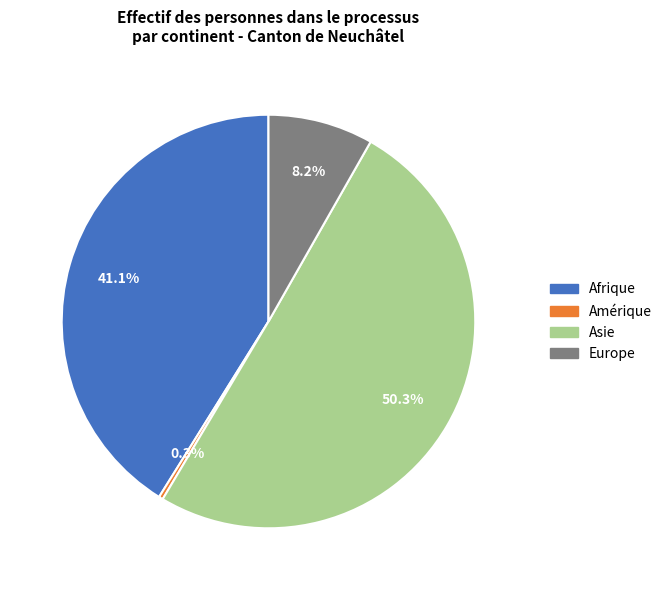

Which slice is the largest?

Asie